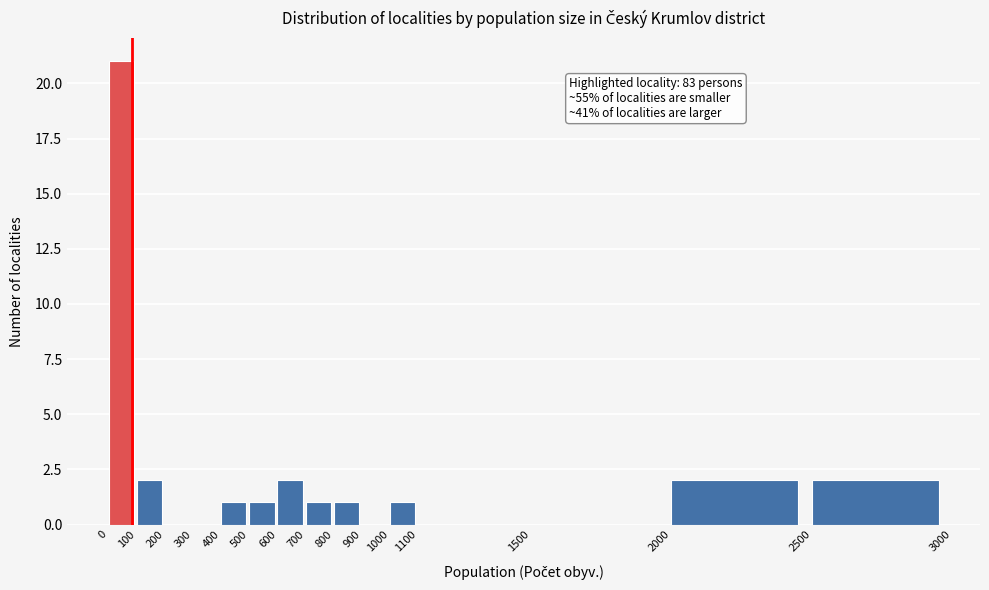

Which range on the x-axis has the tallest bar?

0 to 100